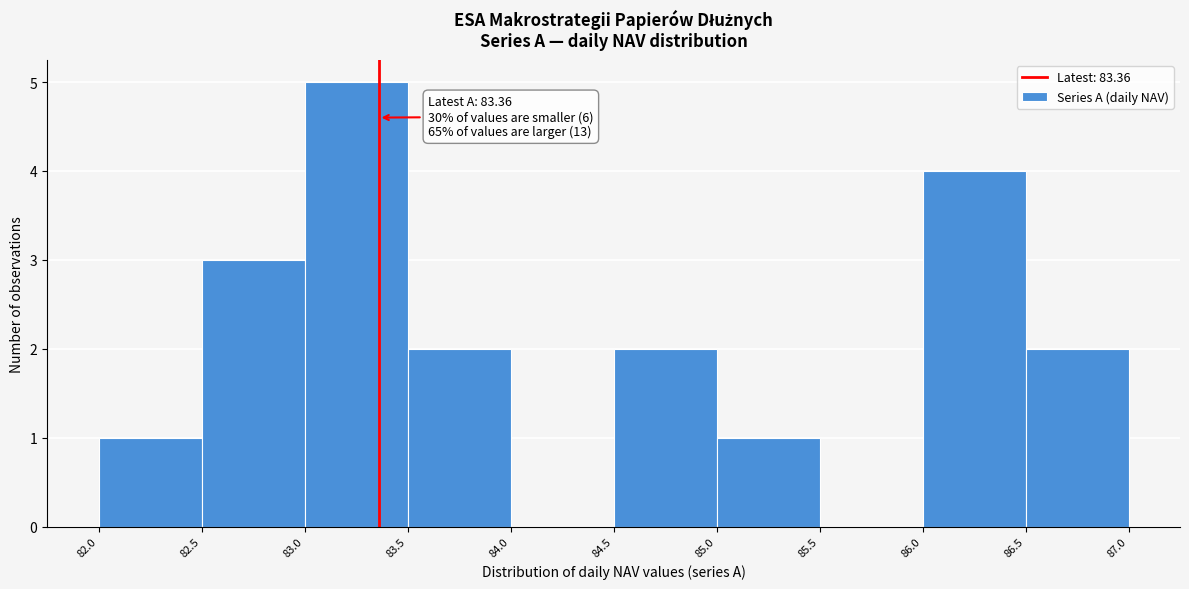

Which range on the x-axis has the tallest bar?

83.0 to 83.5